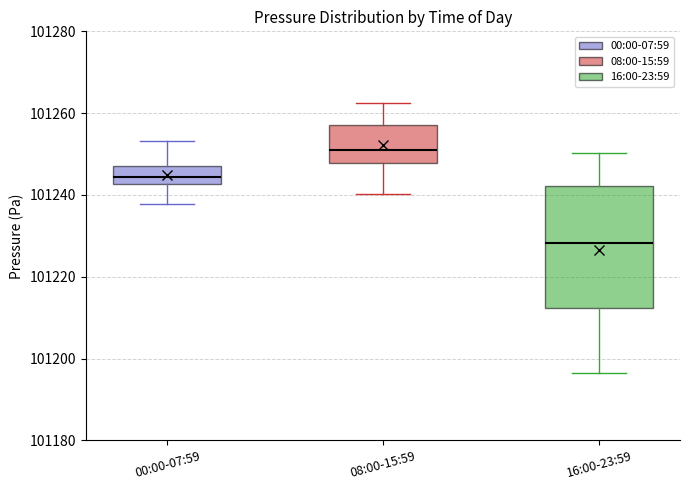

Where does the median line of the box for 00:00-07:59 sit on the y-axis? The values are not printed on the chart, so give them approximately, as read against the axis.

101244